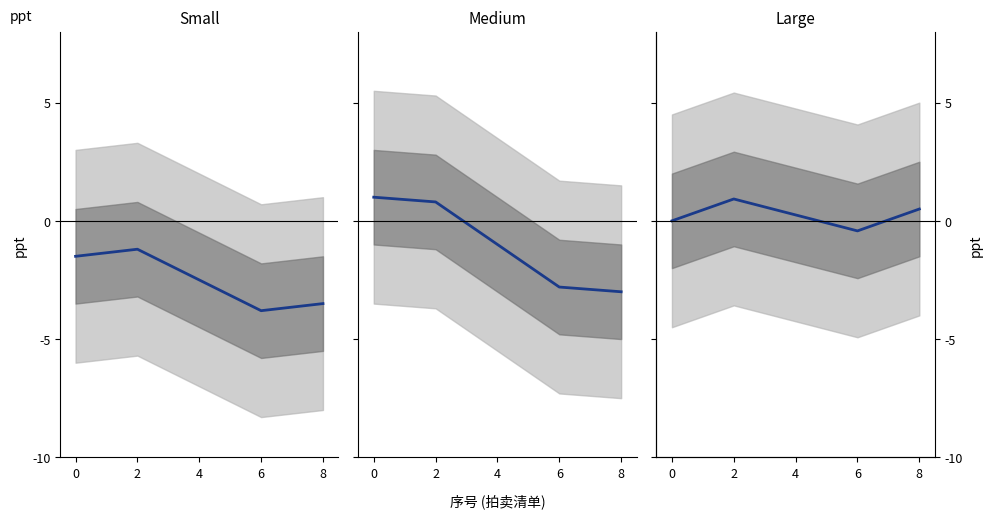

List the labels in order of value, largest first.

2, 8, 4, 0, 6